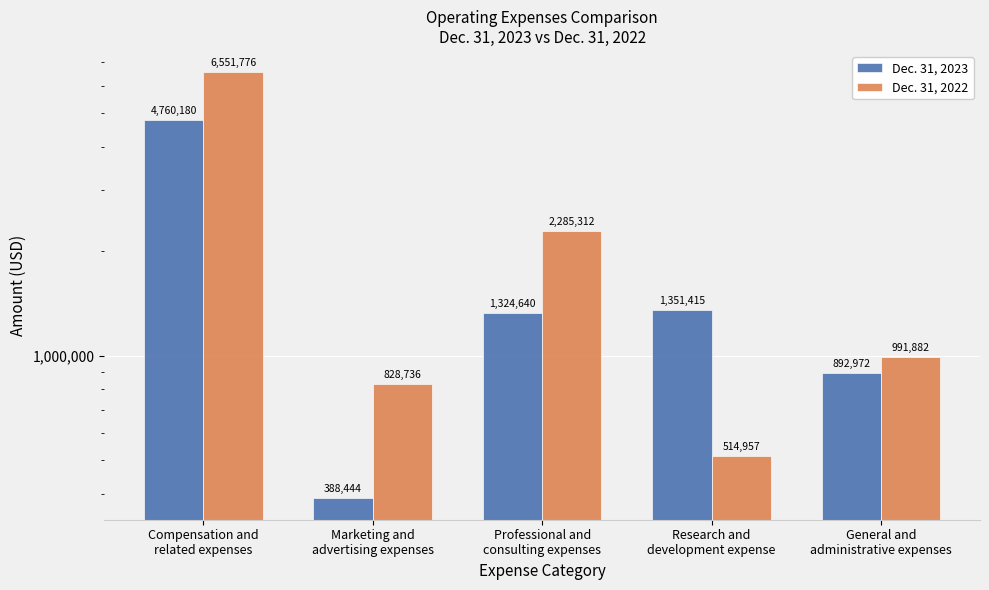

At Marketing and
advertising expenses, list the series in order from smallest to largest.

Dec. 31, 2023, Dec. 31, 2022